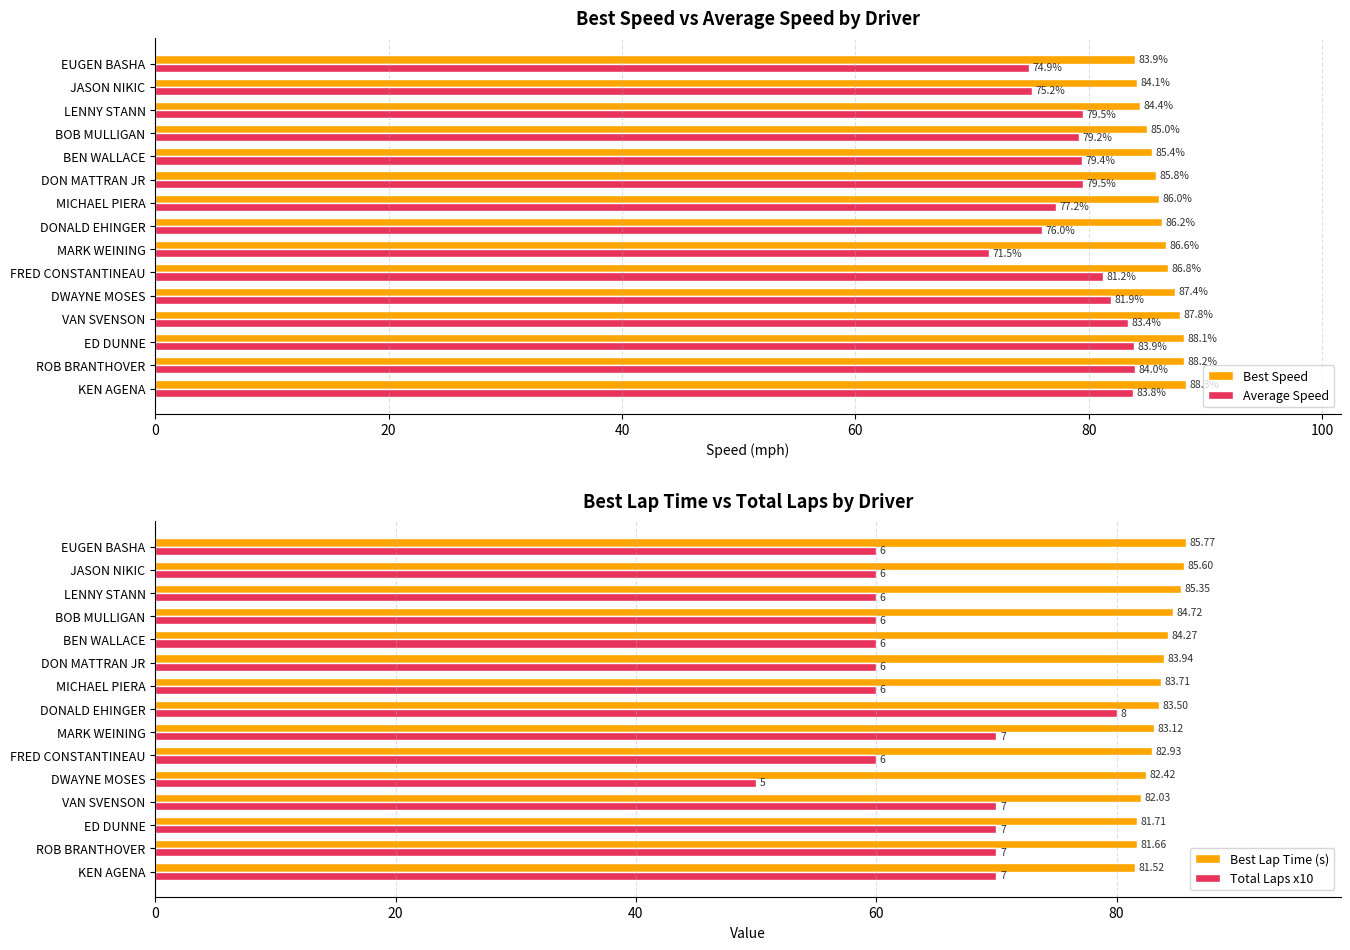

List the series in order of their peak value, lowest first.

Total Laps x10, Average Speed, Best Lap Time (s), Best Speed